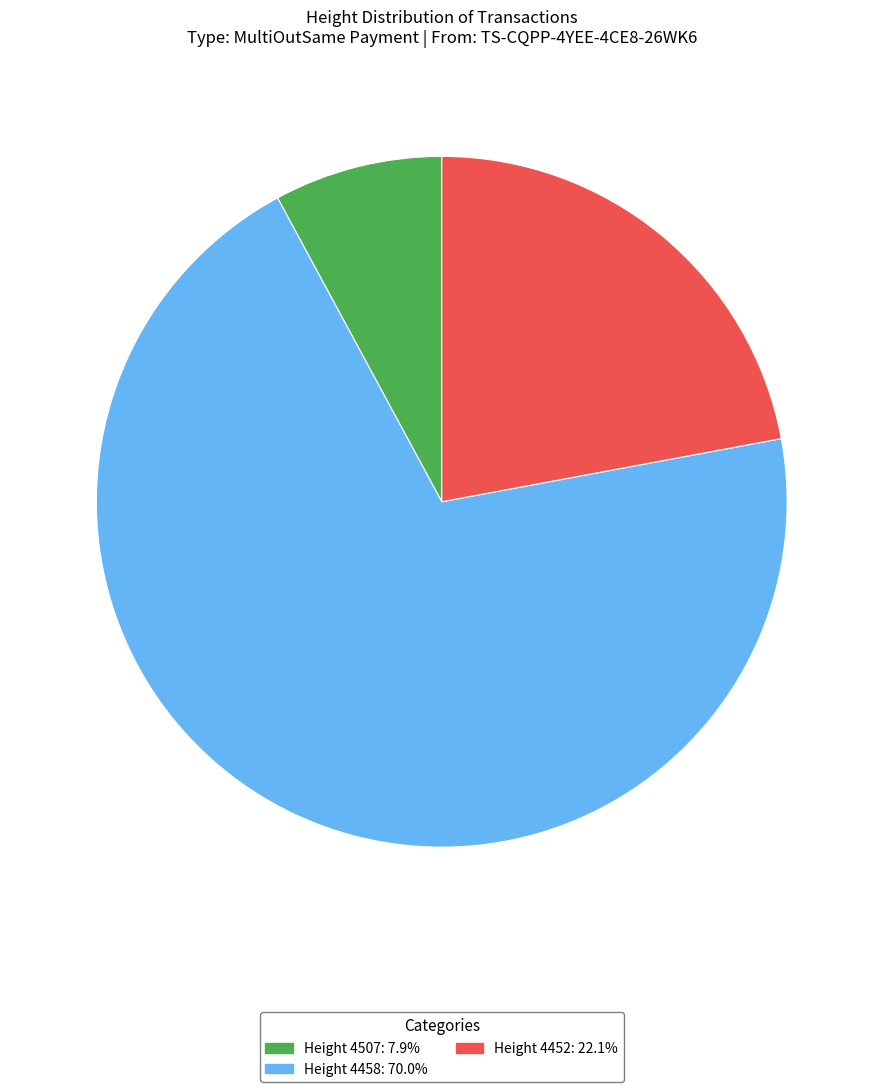

Is the sum of Height 4507: 7.9% and Height 4458: 70.0% greater than half?

Yes